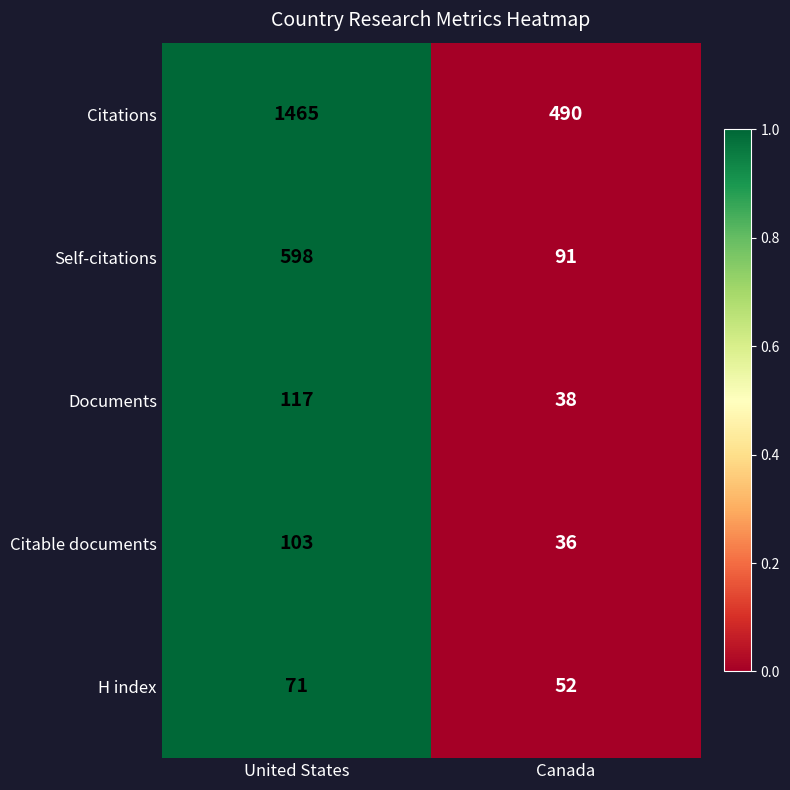

Reading right to left, transcribe all the data shown in this chart.

Citations: 490	1465
Self-citations: 91	598
Documents: 38	117
Citable documents: 36	103
H index: 52	71